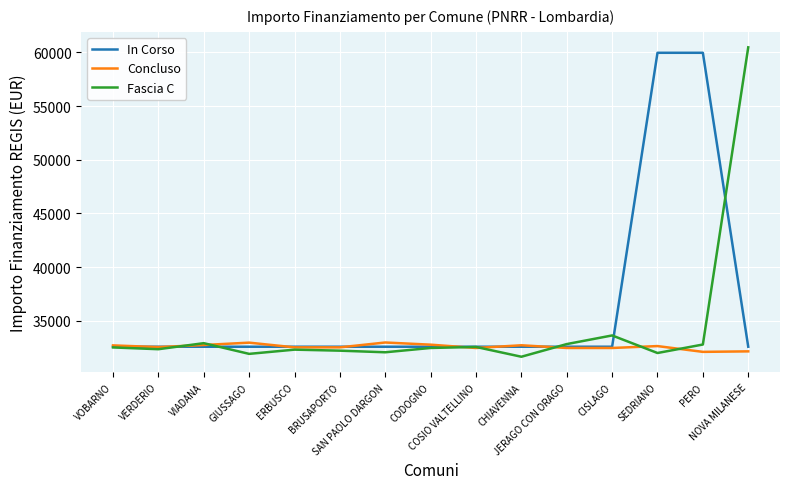

What position from the left is SEDRIANO?

13